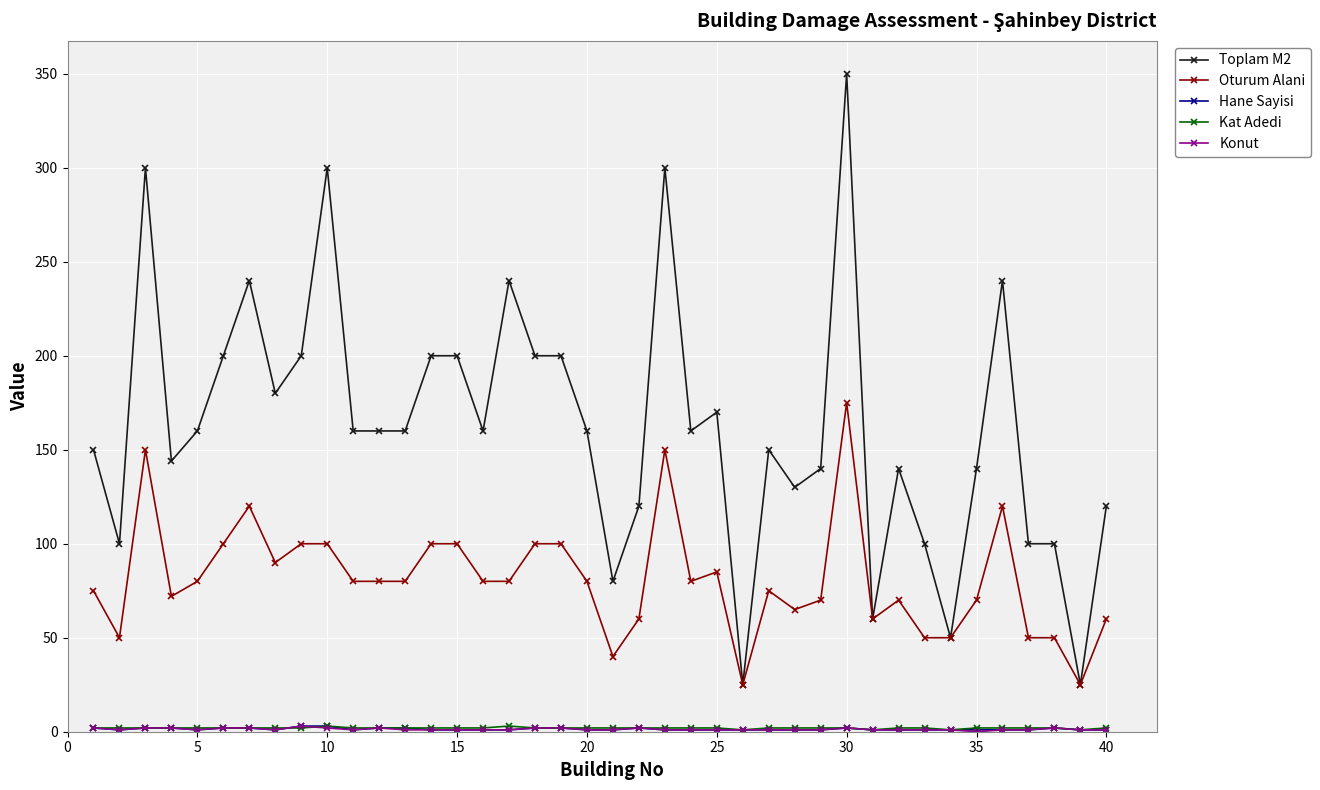

Which series has the largest range (max minus min)?

Toplam M2